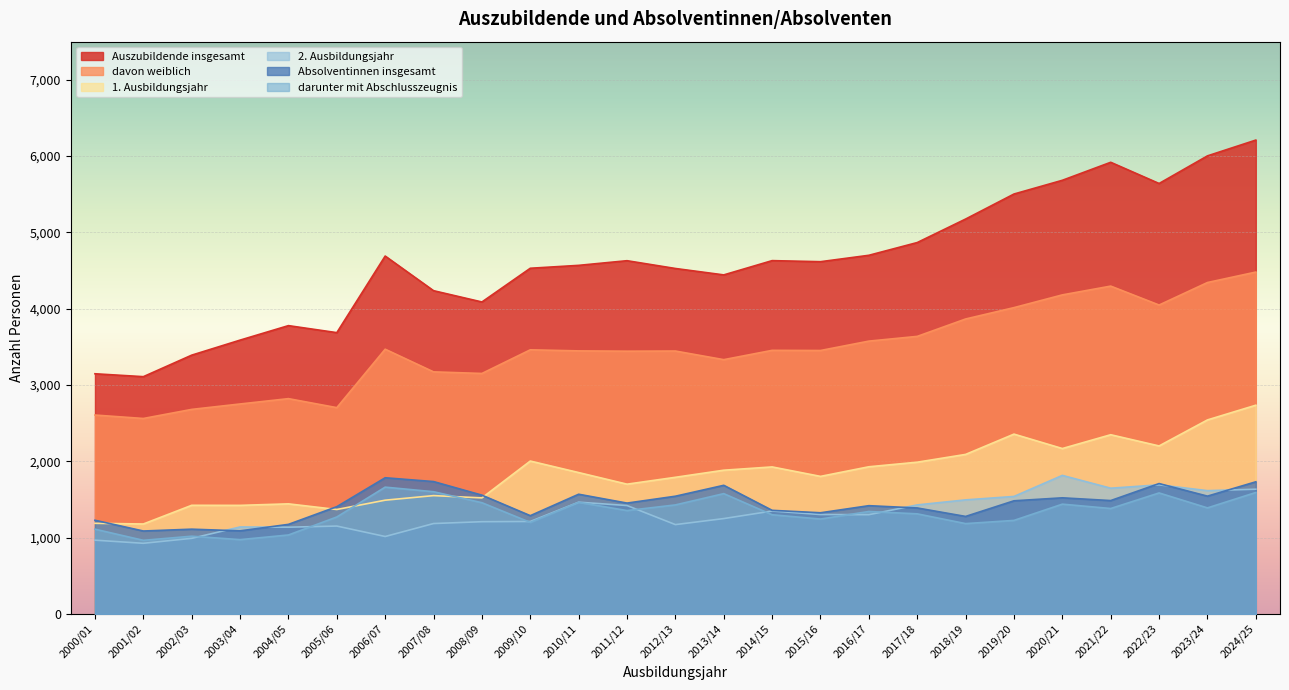

True or false: davon weiblich has more than 1 points higher than both neighbors.

True